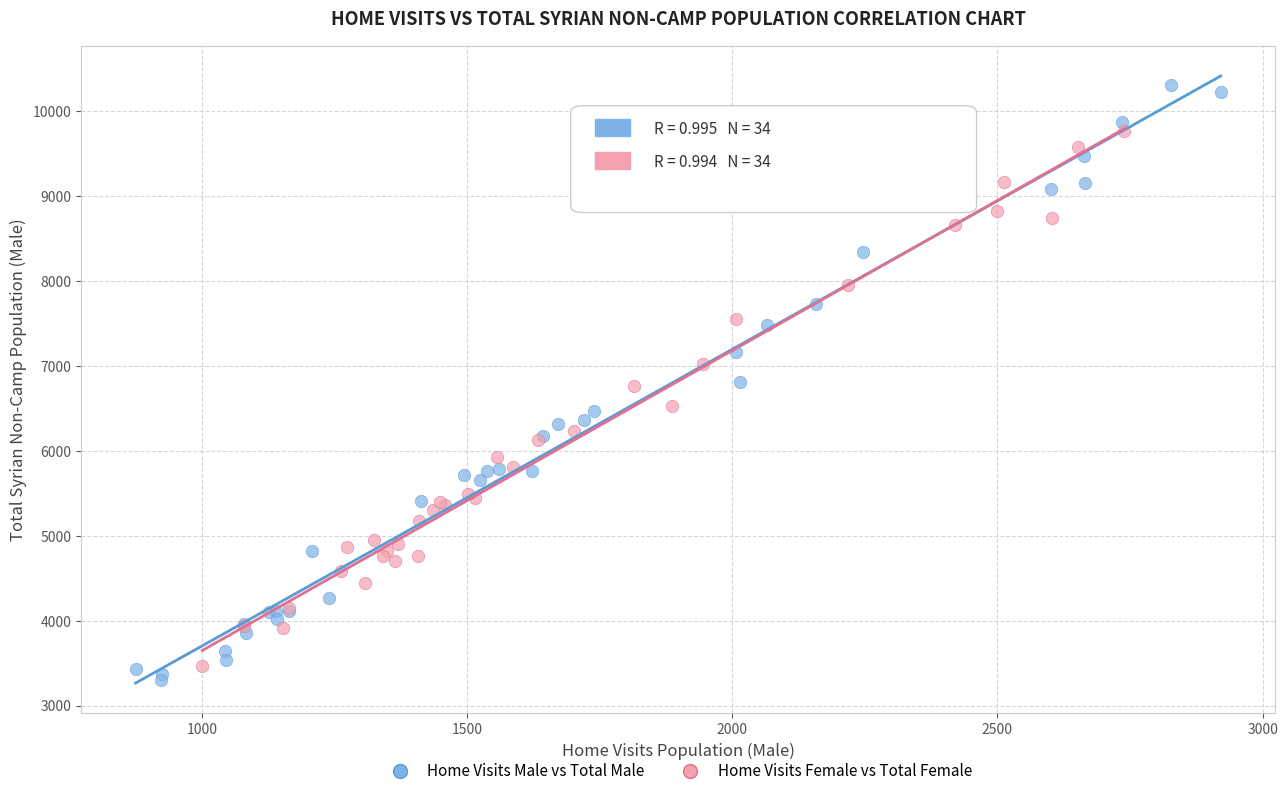

Which series contains the highest Y value?

Home Visits Male vs Total Male